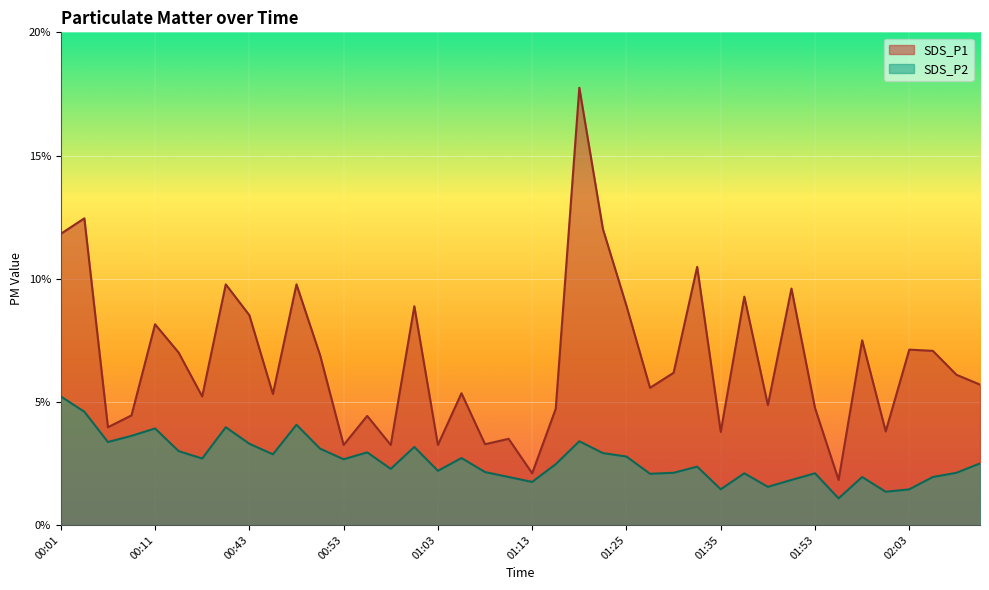

What is the difference between the SDS_P1 values at 01:13 and 02:11?

3.6